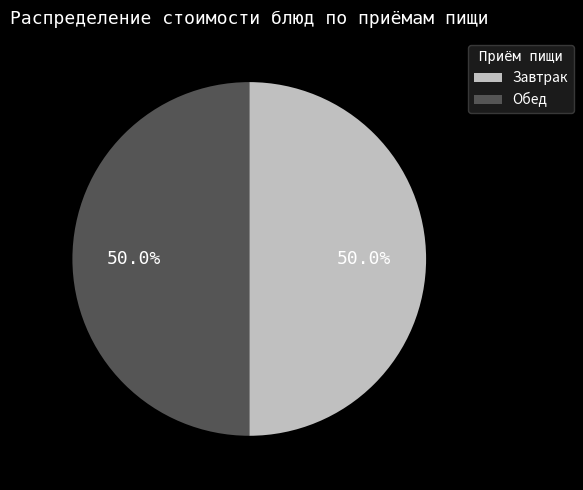

How many slices are in this pie chart?

2